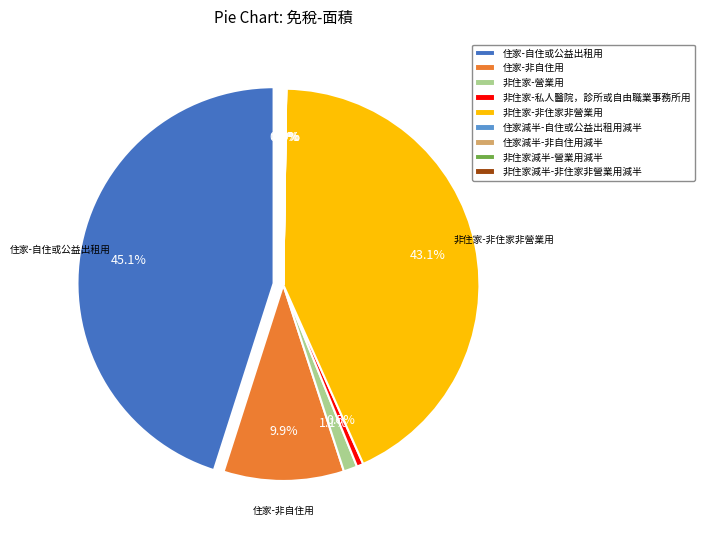

What is the smallest slice in the pie chart?

住家減半-非自住用減半